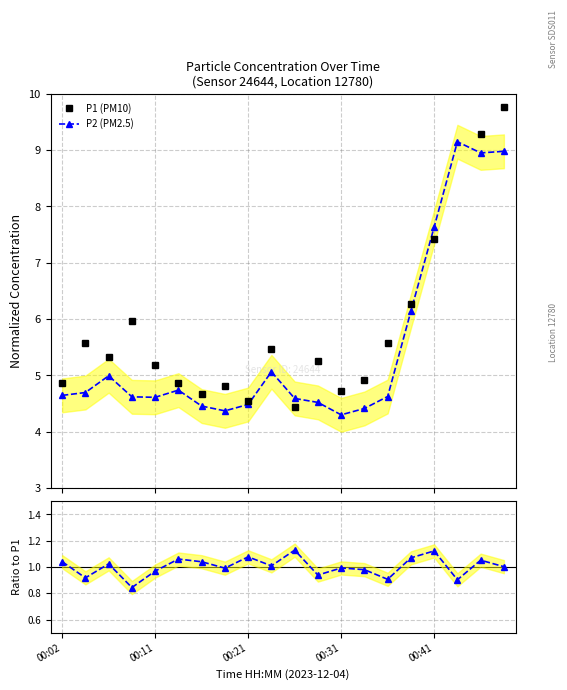

How many categories are shown in the chart?

20